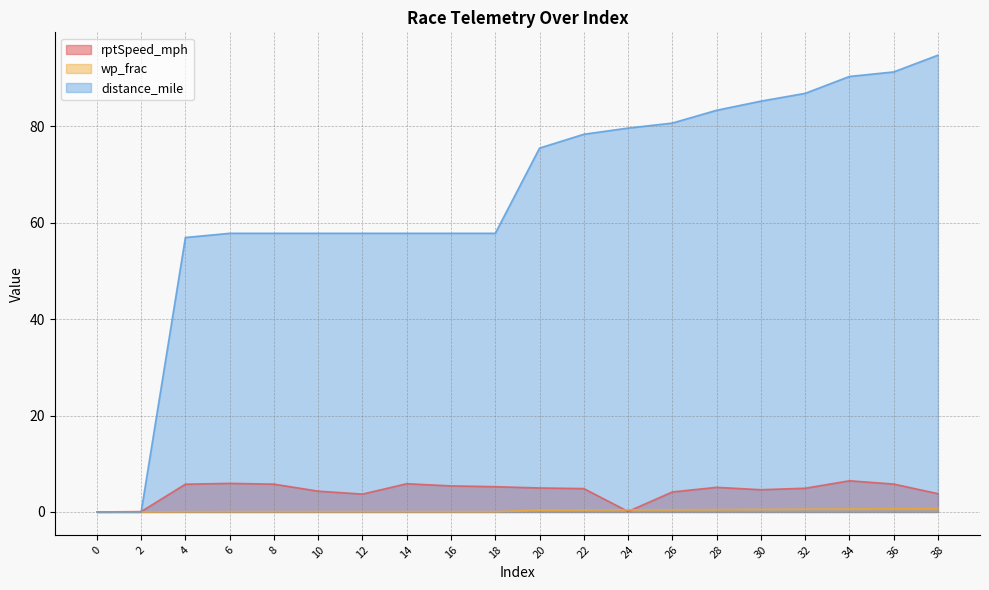

Is it true that rptSpeed_mph equals 1.2 at 16?

False